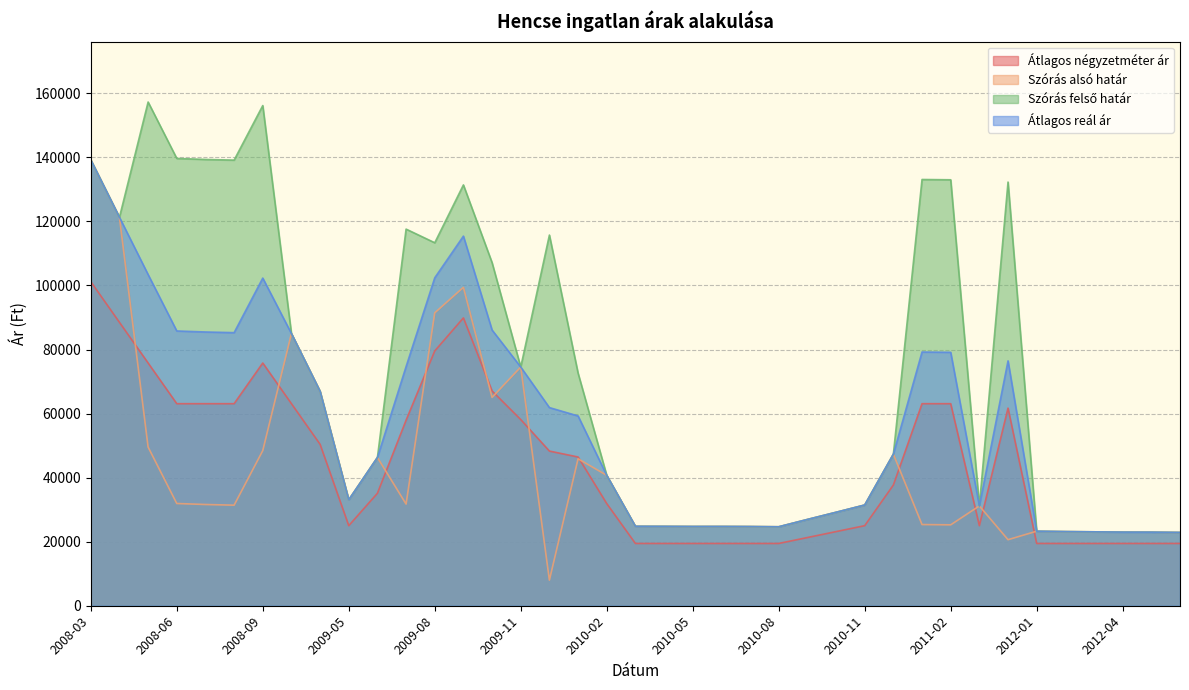

Which series has the largest total across all categories?

Szórás felső határ